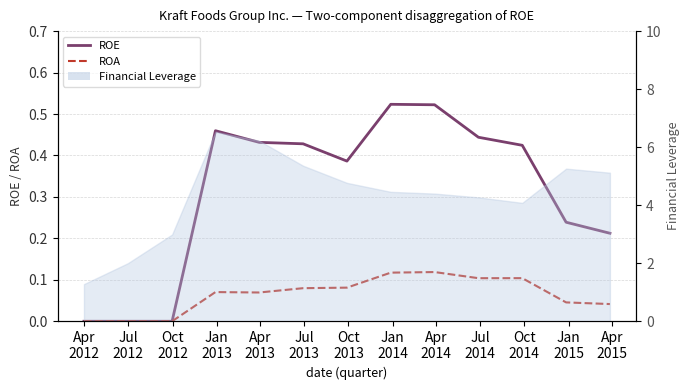

Which series changed the most between Jul
2012 and Apr
2015?

ROE